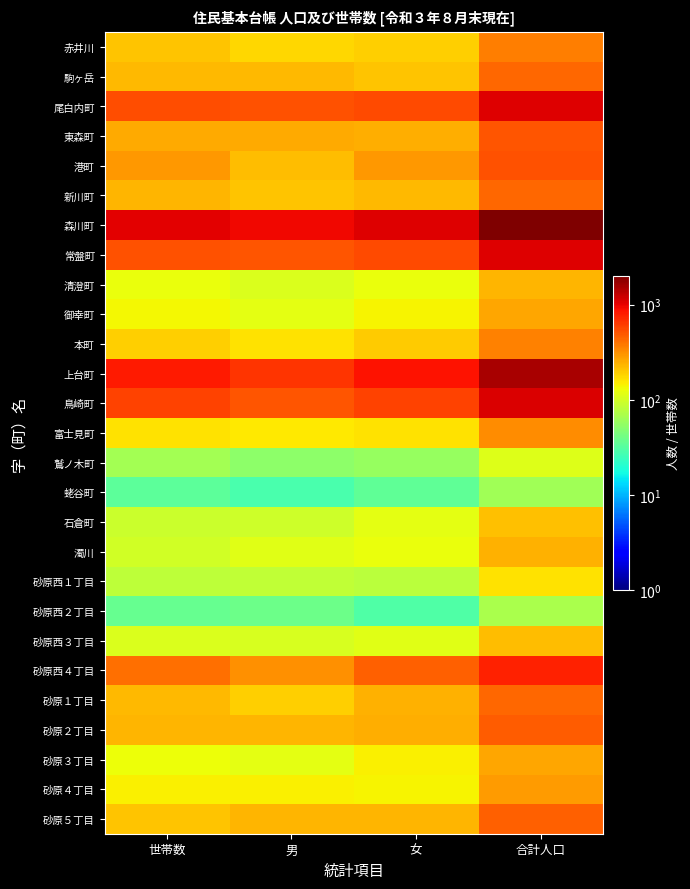

Reading left to right, what are all the values shown in this chart?

赤井川: 世帯数=205	男=177	女=189	合計人口=366
駒ヶ岳: 世帯数=230	男=225	女=209	合計人口=434
尾白内町: 世帯数=542	男=524	女=553	合計人口=1077
東森町: 世帯数=256	男=256	女=250	合計人口=506
港町: 世帯数=298	男=222	女=300	合計人口=522
新川町: 世帯数=231	男=210	女=228	合計人口=438
森川町: 世帯数=1036	男=957	女=1059	合計人口=2016
常盤町: 世帯数=522	男=509	女=552	合計人口=1061
清澄町: 世帯数=127	男=108	女=127	合計人口=235
御幸町: 世帯数=135	男=119	女=142	合計人口=261
本町: 世帯数=189	男=162	女=196	合計人口=358
上台町: 世帯数=814	男=660	女=872	合計人口=1532
鳥崎町: 世帯数=581	男=503	女=584	合計人口=1087
富士見町: 世帯数=164	男=155	女=165	合計人口=320
鷲ノ木町: 世帯数=65	男=53	女=57	合計人口=110
蛯谷町: 世帯数=34	男=28	女=35	合計人口=63
石倉町: 世帯数=92	男=96	女=117	合計人口=213
濁川: 世帯数=98	男=114	女=125	合計人口=239
砂原西１丁目: 世帯数=82	男=85	女=80	合計人口=165
砂原西２丁目: 世帯数=37	男=39	女=30	合計人口=69
砂原西３丁目: 世帯数=109	男=105	女=114	合計人口=219
砂原西４丁目: 世帯数=410	男=313	女=459	合計人口=772
砂原１丁目: 世帯数=224	男=190	女=244	合計人口=434
砂原２丁目: 世帯数=236	男=232	女=249	合計人口=481
砂原３丁目: 世帯数=130	男=118	女=147	合計人口=265
砂原４丁目: 世帯数=145	男=146	女=142	合計人口=288
砂原５丁目: 世帯数=210	男=236	女=233	合計人口=469